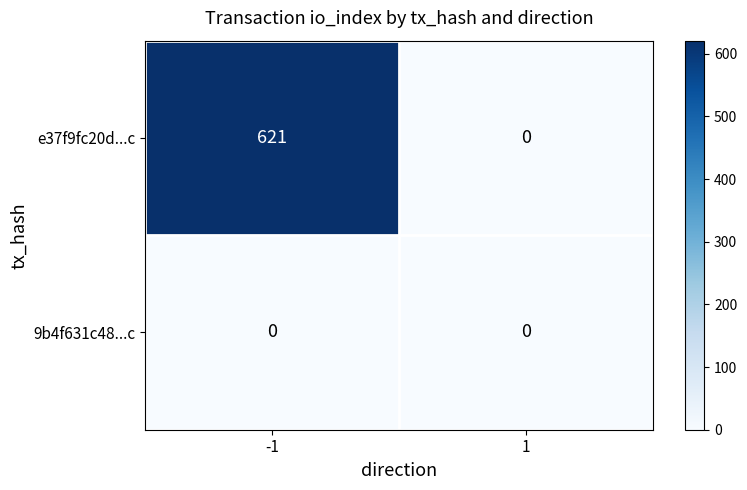

Which series has the widest spread of values?

e37f9fc20d...c